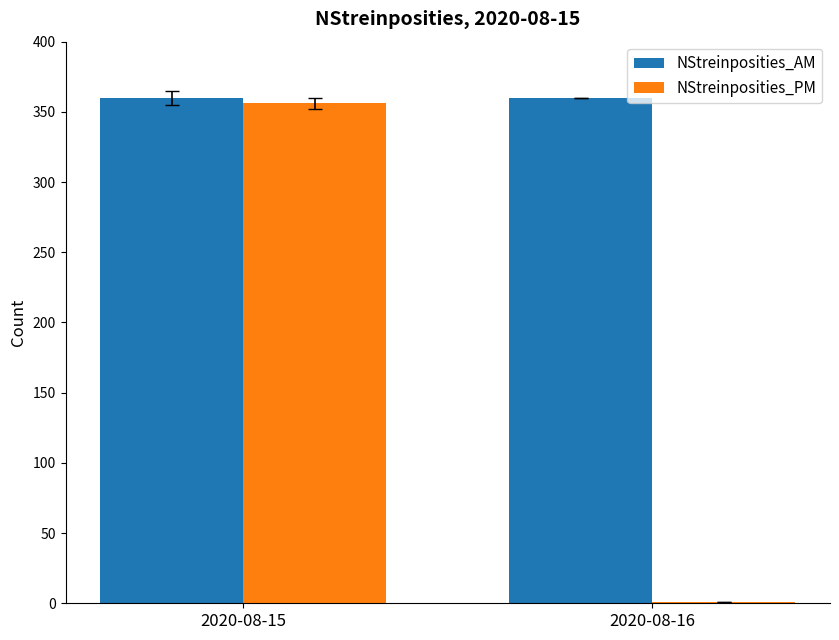

What is the total value across all series at 2020-08-15?

716